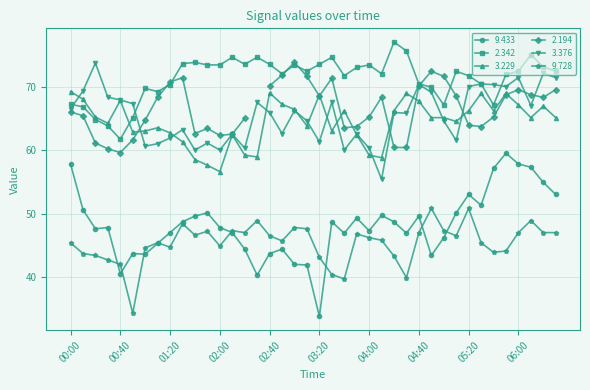

How many times do 3.229 and 2.342 cross each other?

1